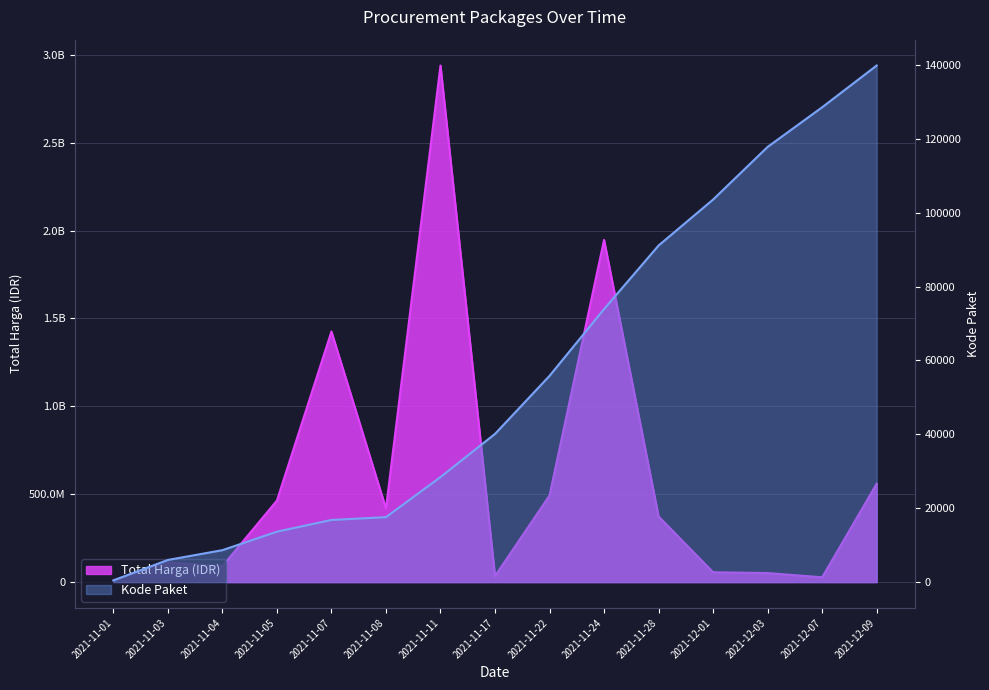

Where does the Total Harga (M) series first go above 373404000?

2021-11-05